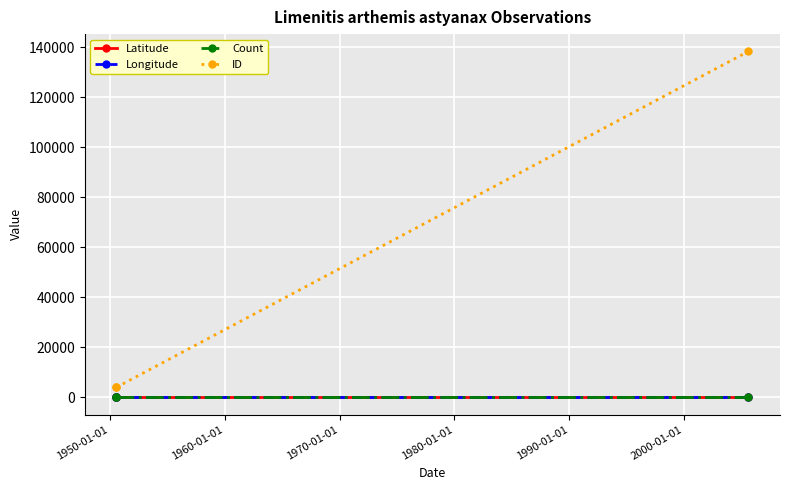

What are all the series names shown in the legend?

Latitude, Longitude, Count, ID